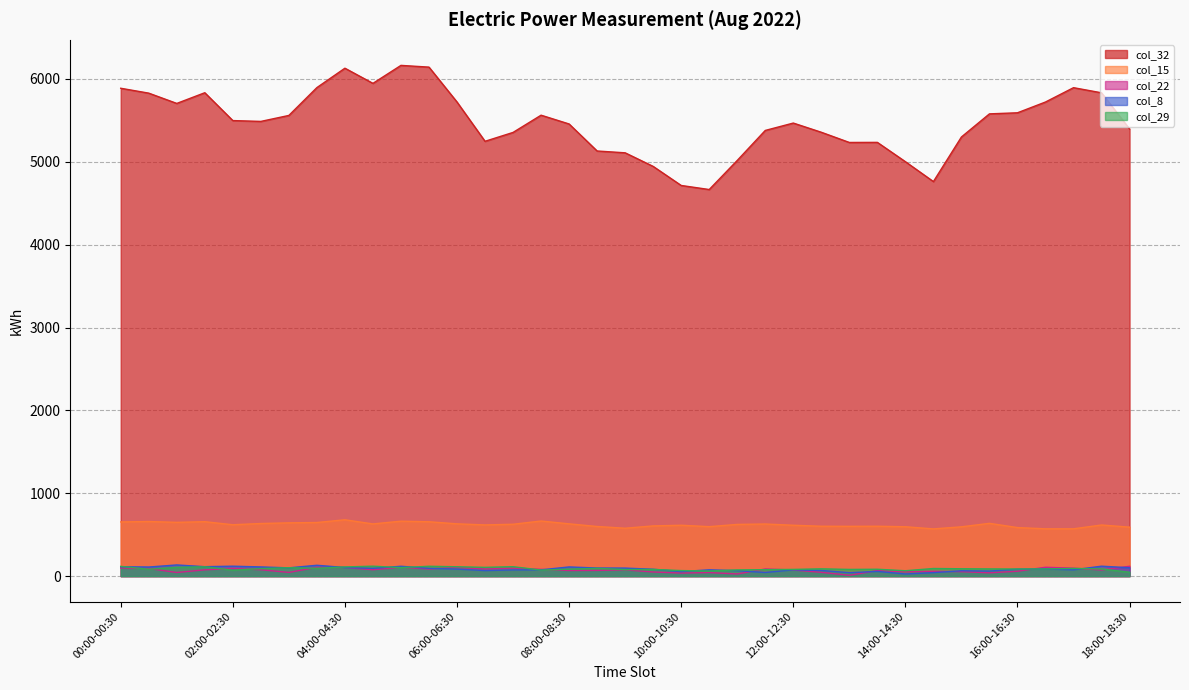

Where is the first local minimum for col_15?

01:00-01:30